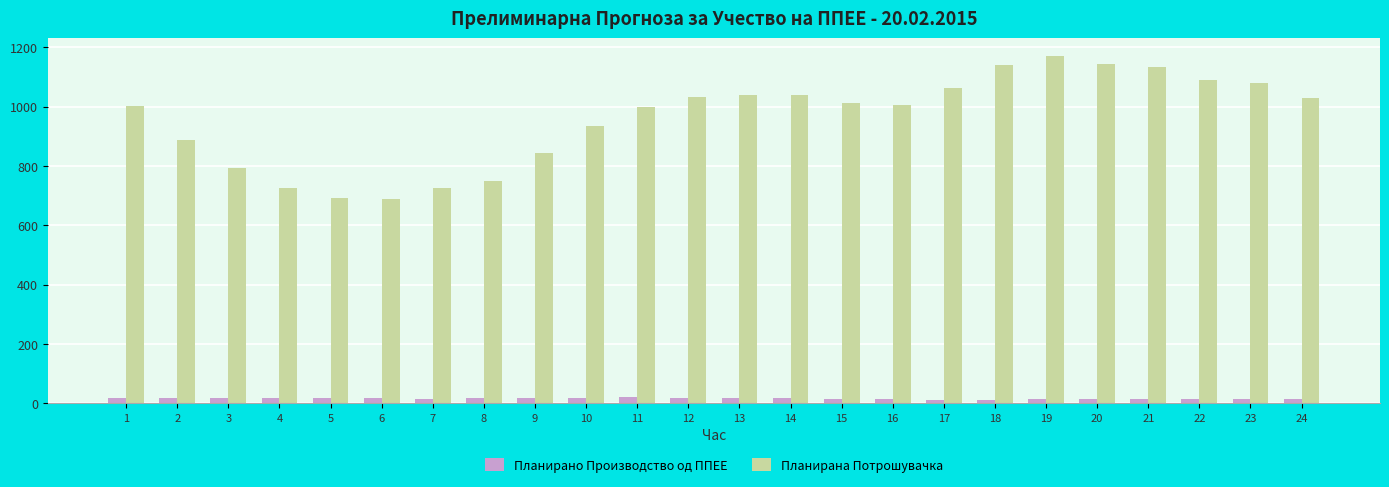

What value does the Планирана Потрошувачка series have at 21?

1133.9